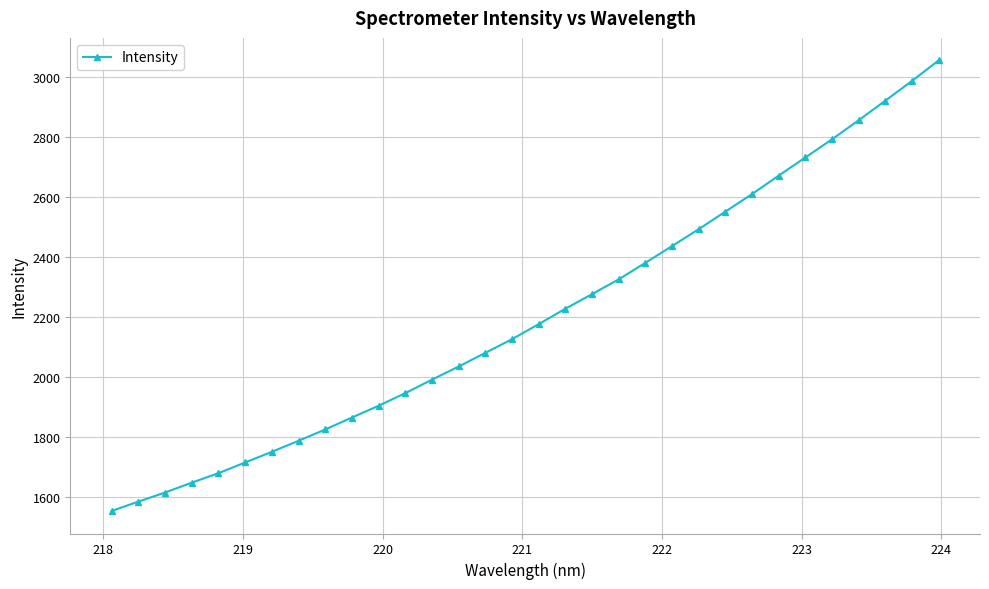

What is the value of the 24th point from the left?

2551.9